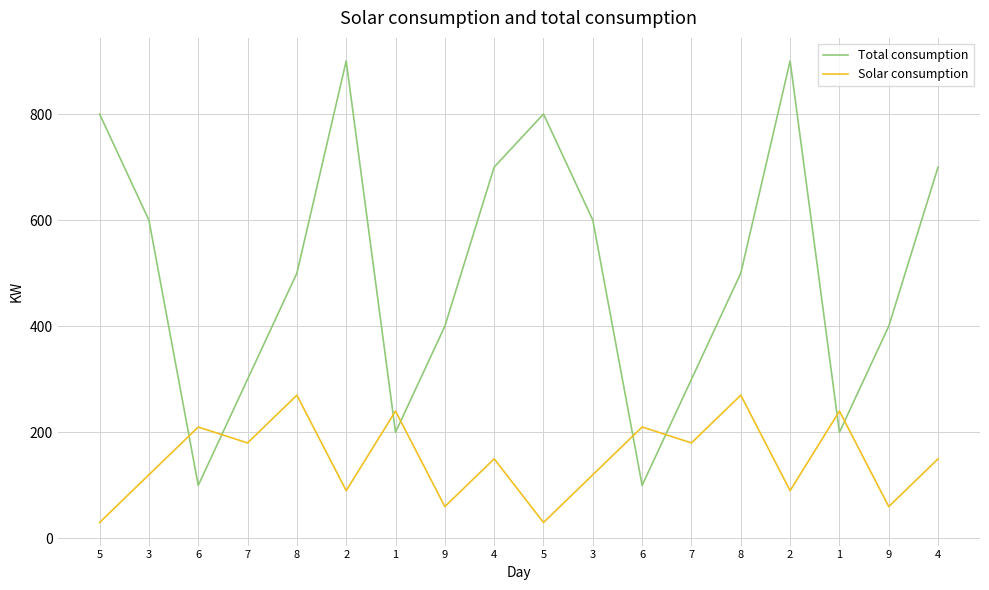

What are all the series names shown in the legend?

Total consumption, Solar consumption